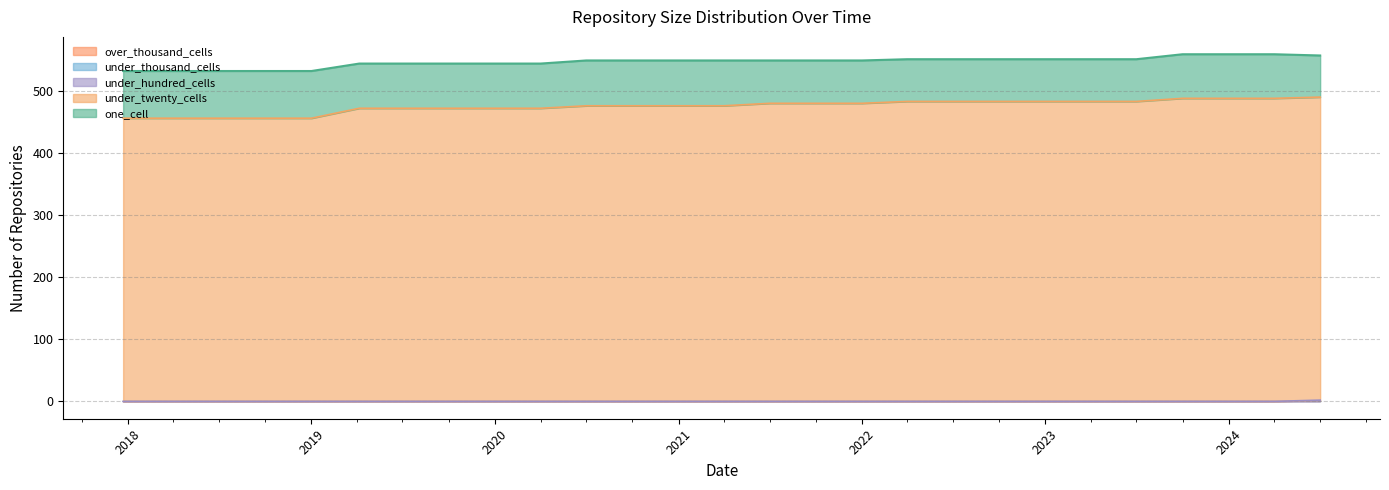

What are all the series names shown in the legend?

one_cell, under_twenty_cells, under_hundred_cells, under_thousand_cells, over_thousand_cells